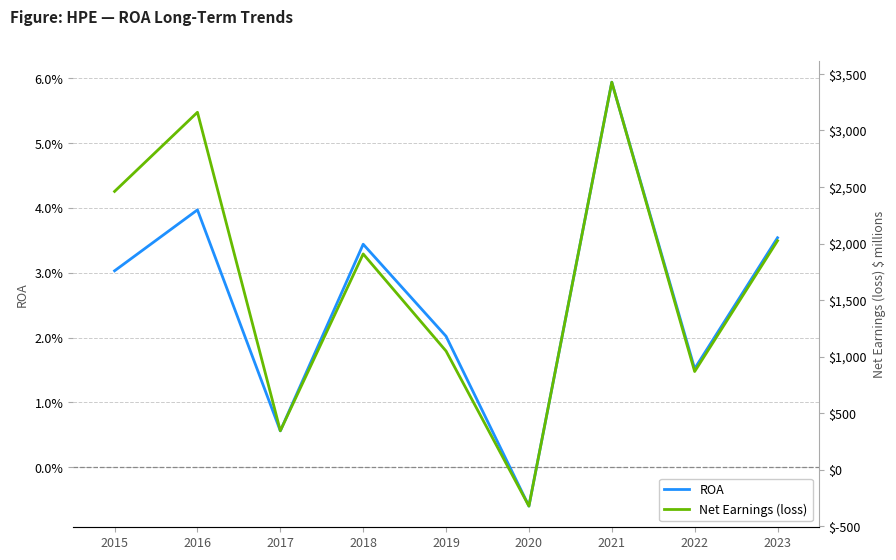

Is the value of ROA at 2018 greater than the value of Net Earnings (loss) at 2016?

No